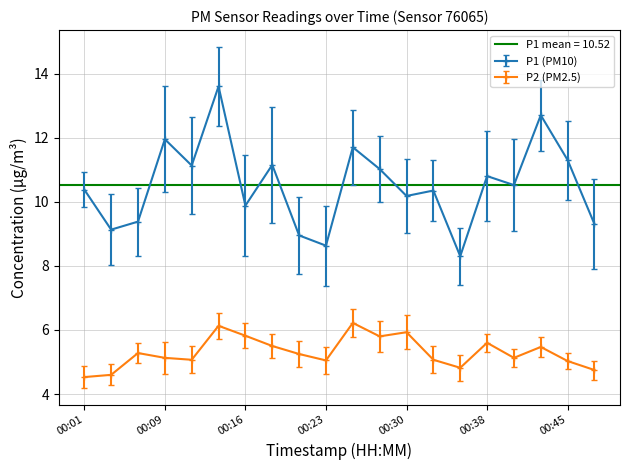

Which series changed the most between 00:16 and 00:23?

P1